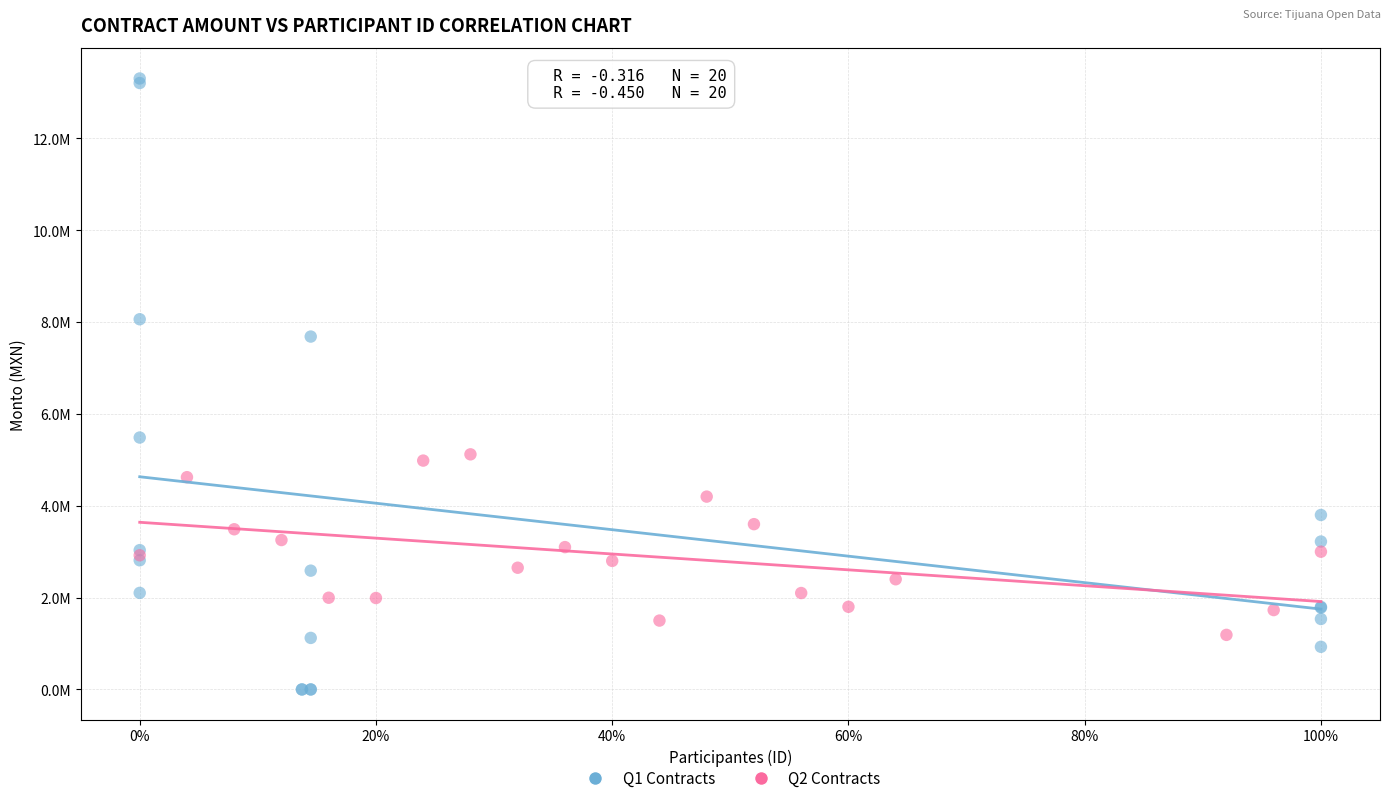

What are all the series names shown in the legend?

Q1 Contracts, Q2 Contracts